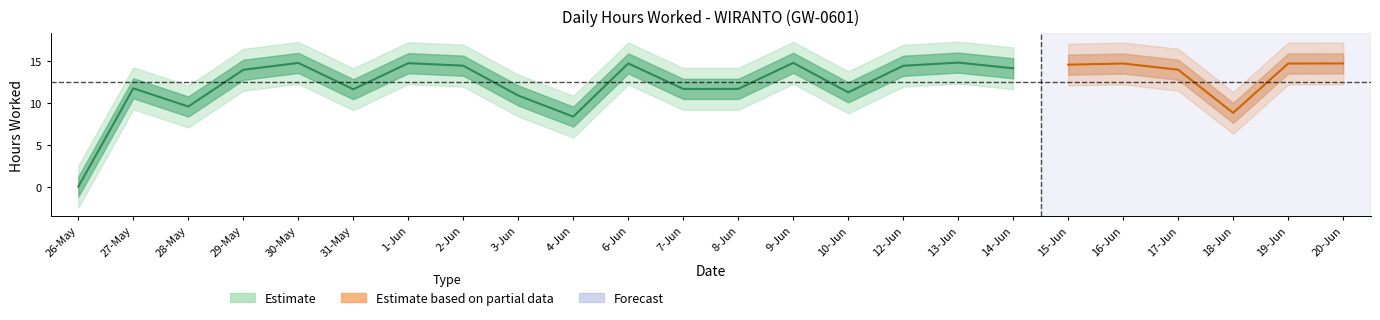

Is this an area chart (filled region under the line)?

No